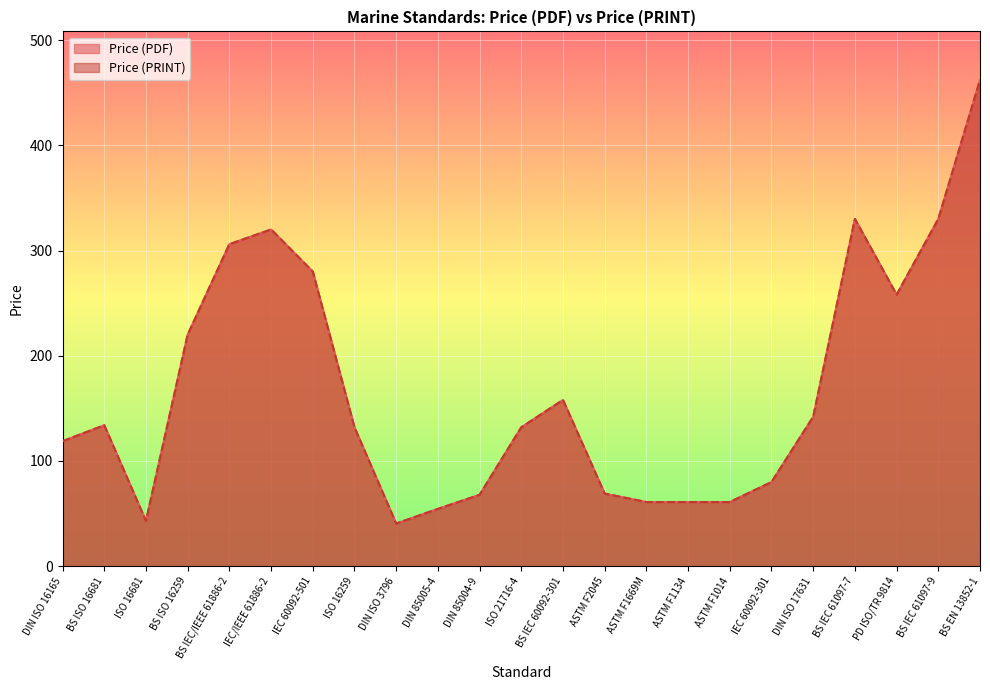

Is the value of Price (PRINT) at BS IEC 60092-301 greater than the value of Price (PDF) at ASTM F1134?

Yes